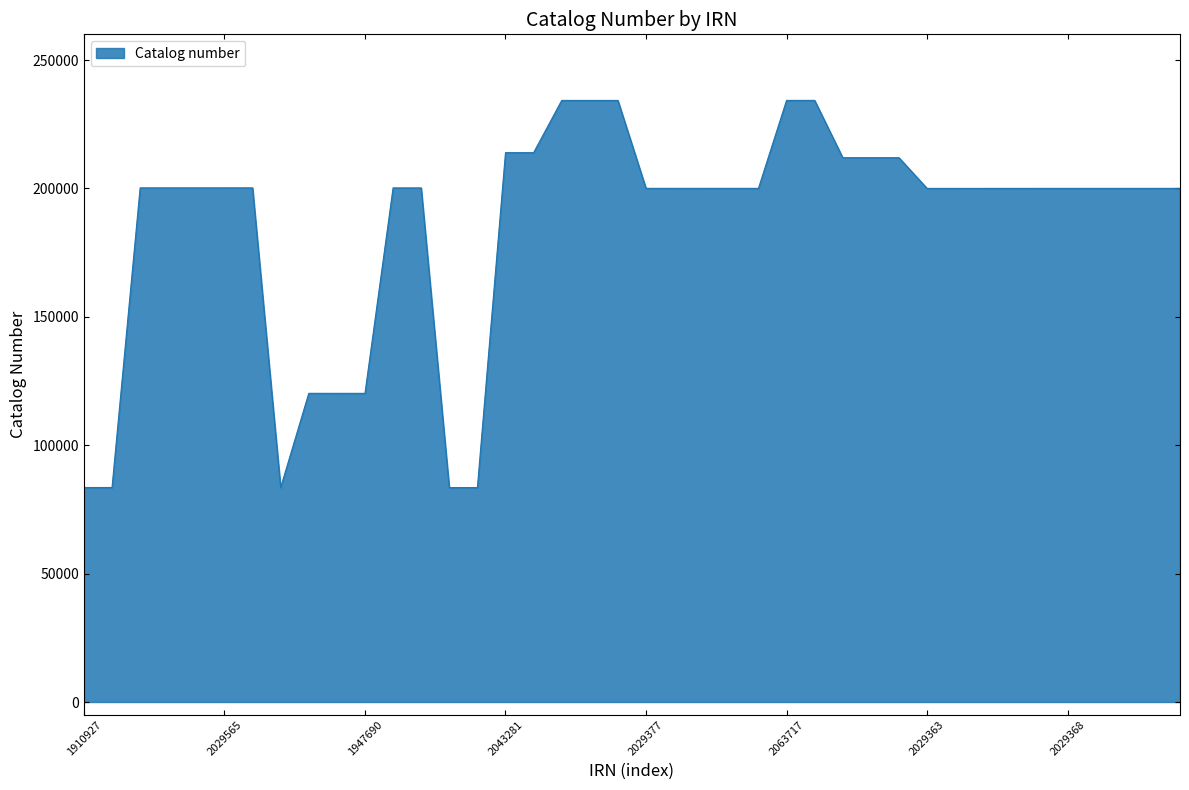

What is the minimum value shown in the chart?

83497